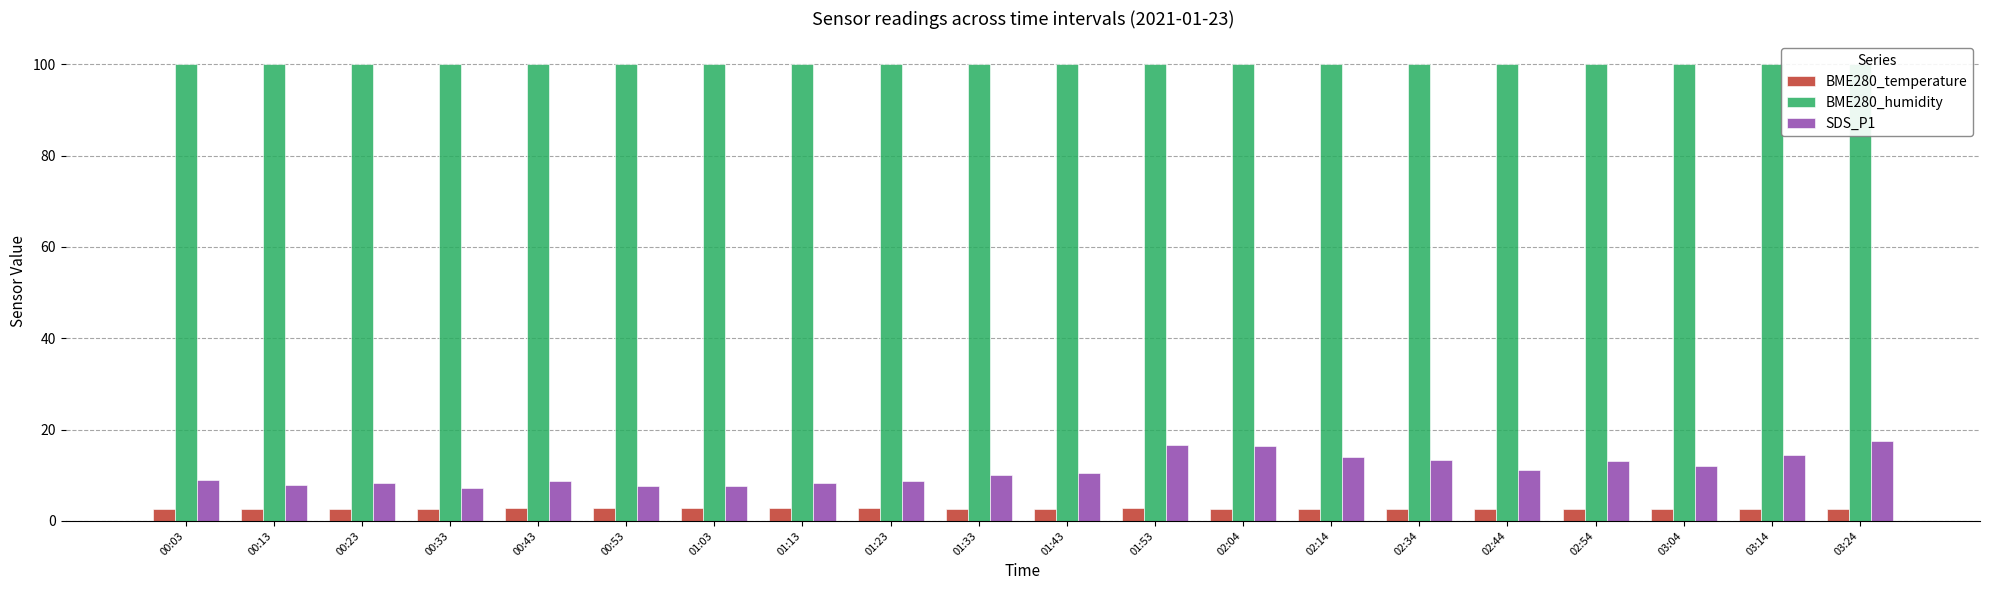

What is the approximate value of SDS_P1 at 00:03?

8.9